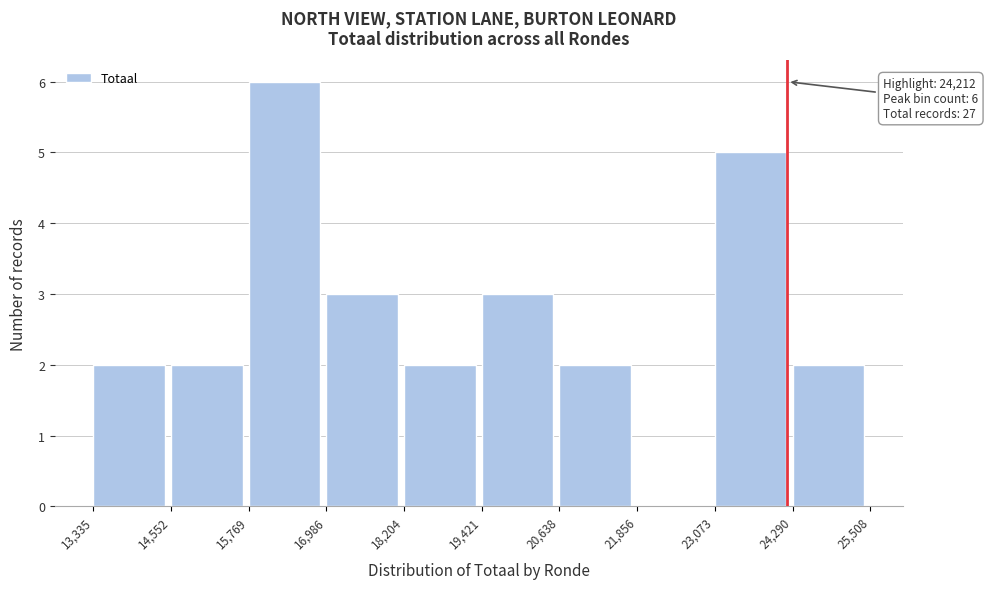

Which range on the x-axis has the tallest bar?

15,769 to 16,986